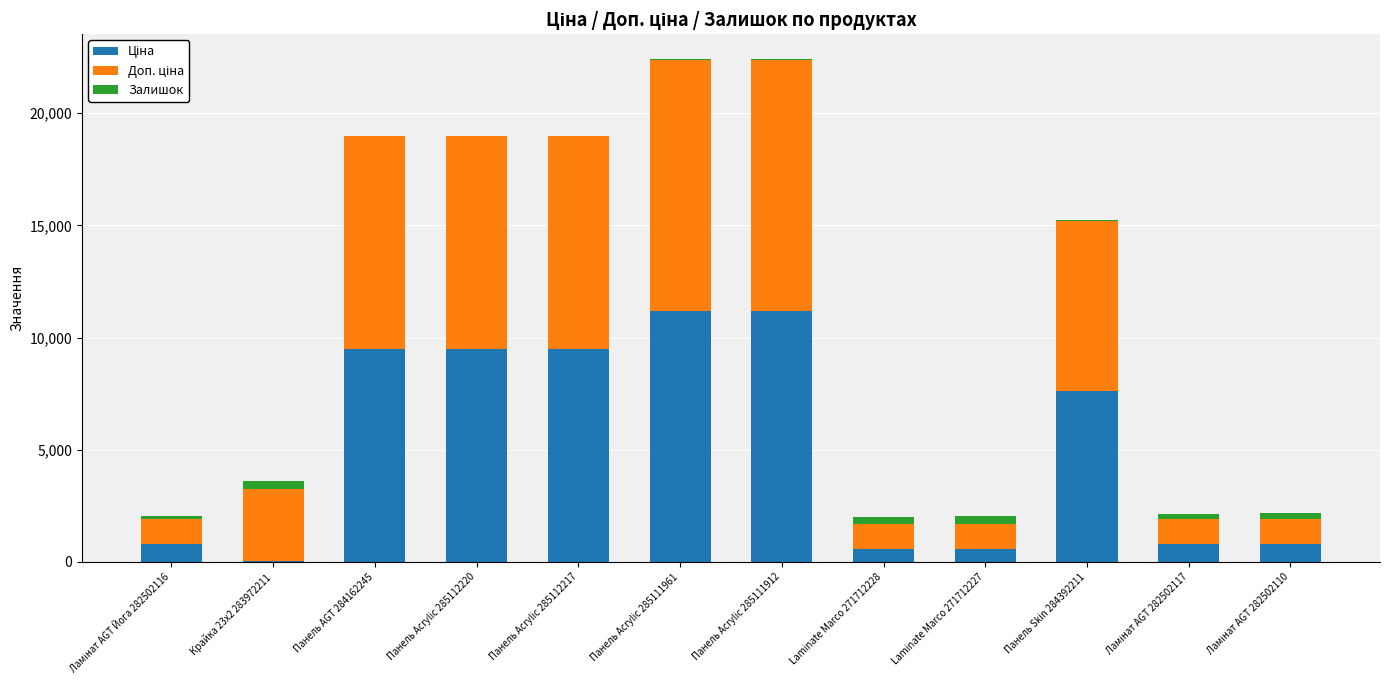

Are the bars horizontal?

No